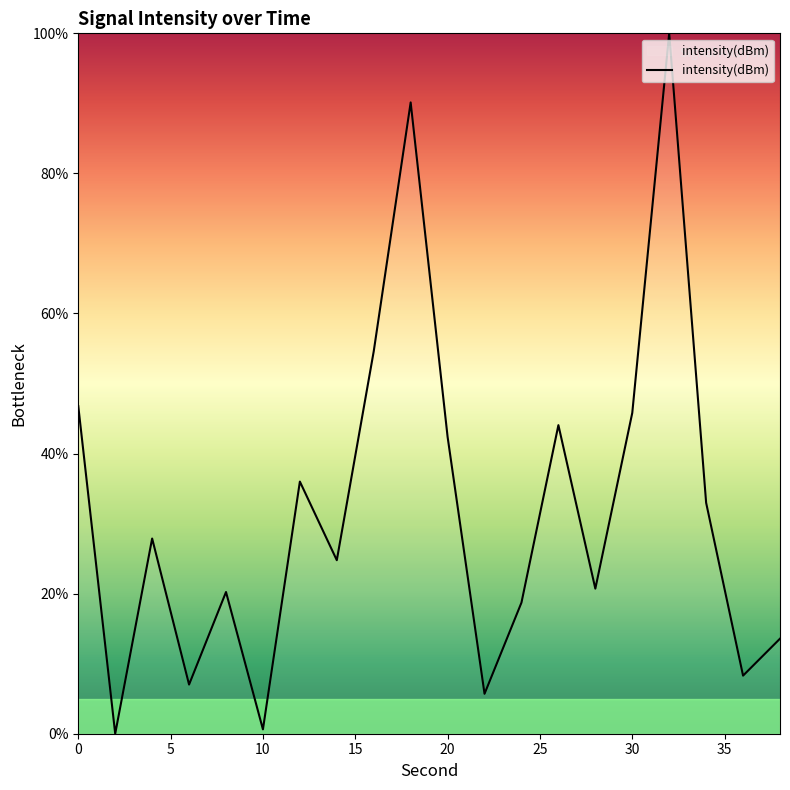

What is the greatest value displayed?

100.0